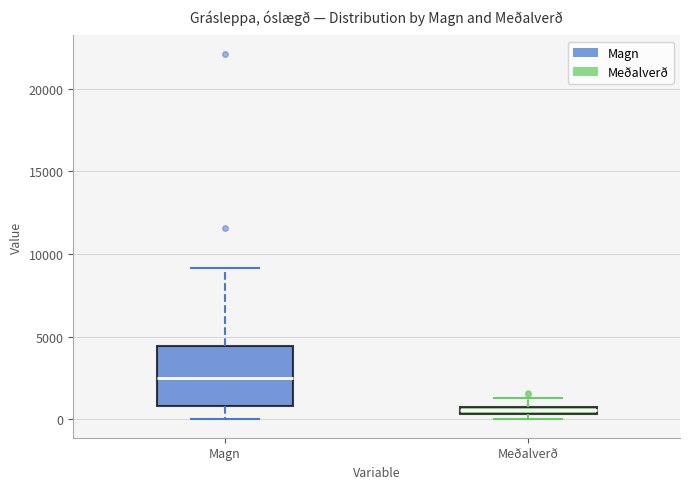

Where is the lower edge of the box for Meðalverð on the y-axis? The values are not printed on the chart, so give them approximately, as read against the axis.

500